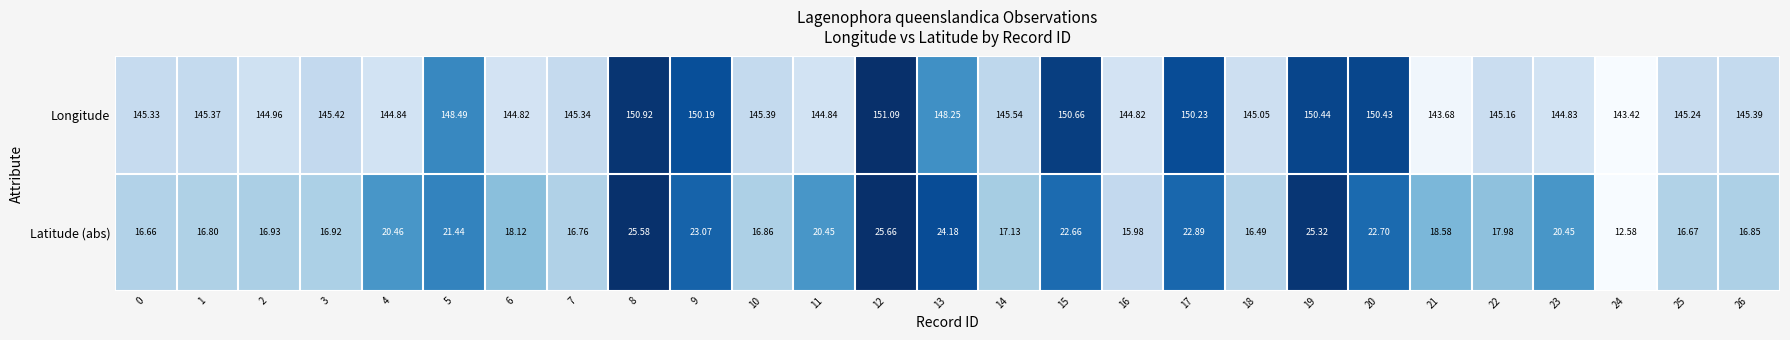

At 6, list the series in order from largest to smallest.

Longitude, Latitude (abs)